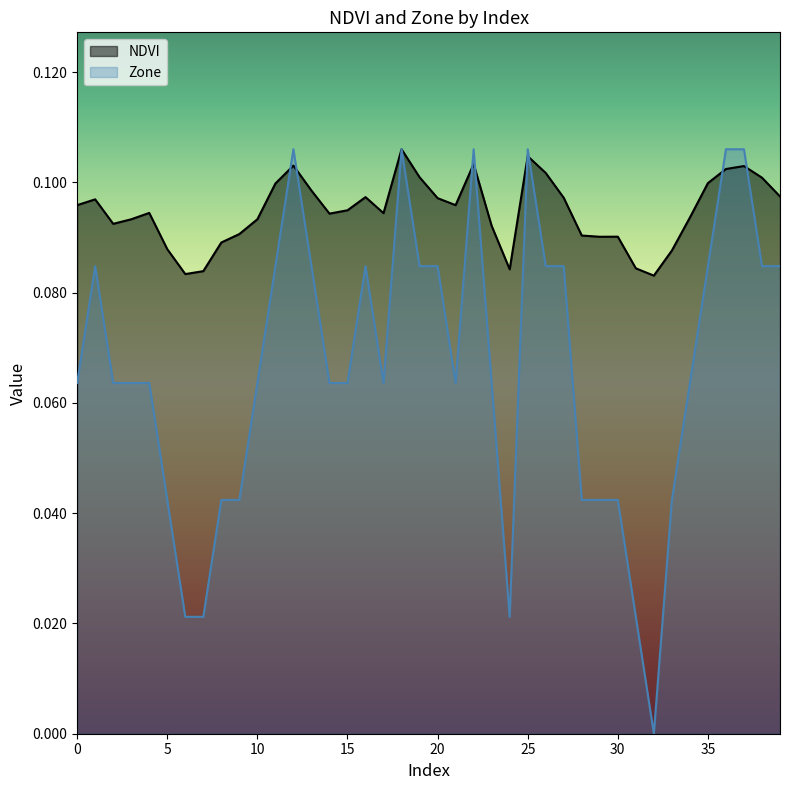

Does the chart have visible grid lines?

No